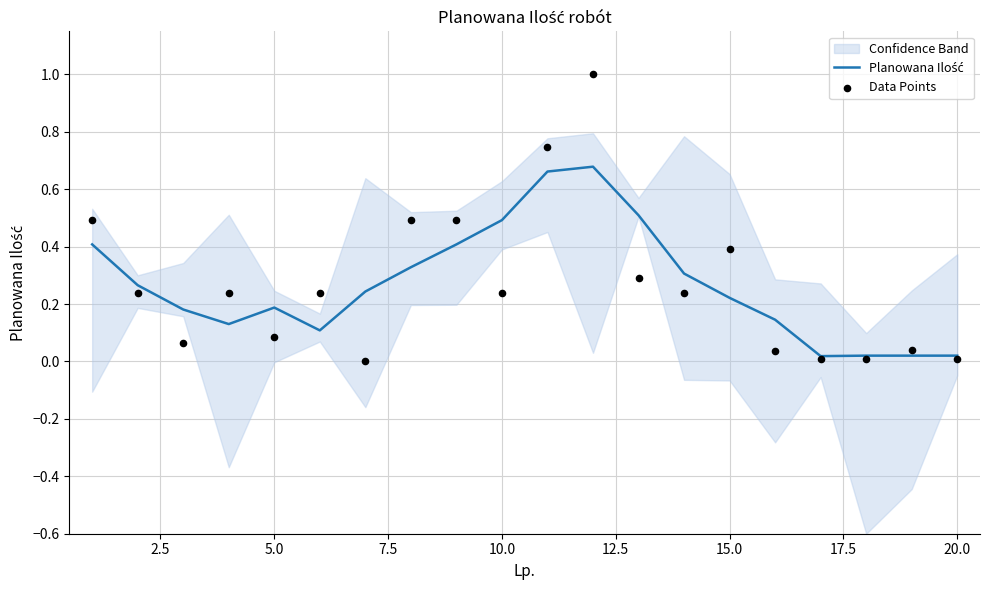

Is the value of Data Points at 7.5 greater than the value of Planowana Ilość at 0.0?

No